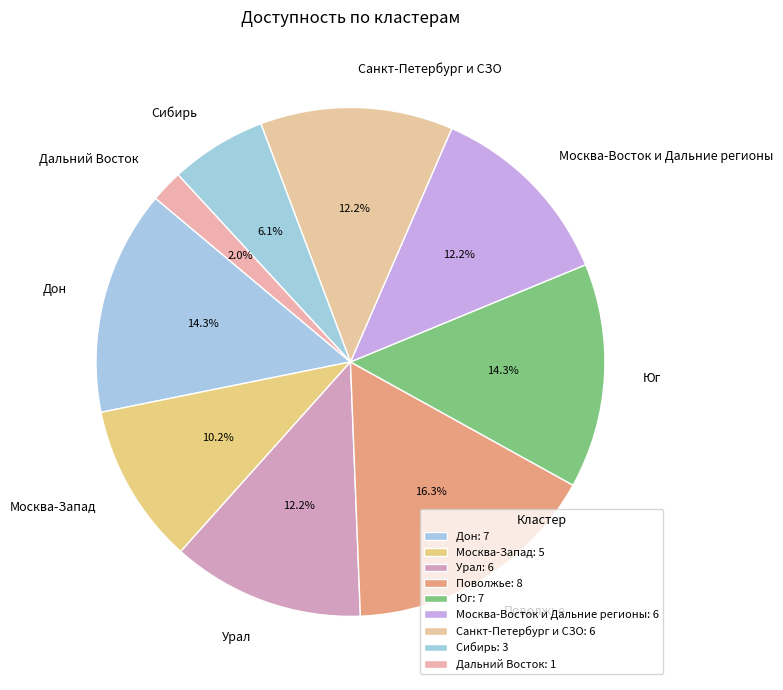

What percentage do Москва-Запад and Москва-Восток и Дальние регионы together represent?

22.4%